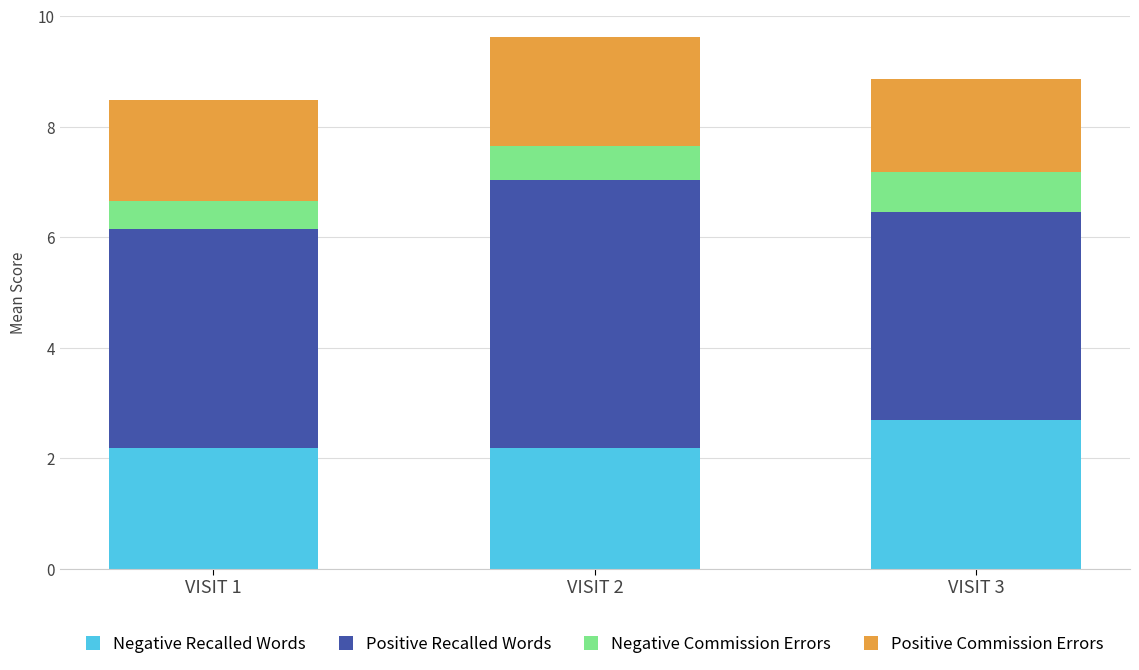

What is the minimum value for Negative Recalled Words?

2.2